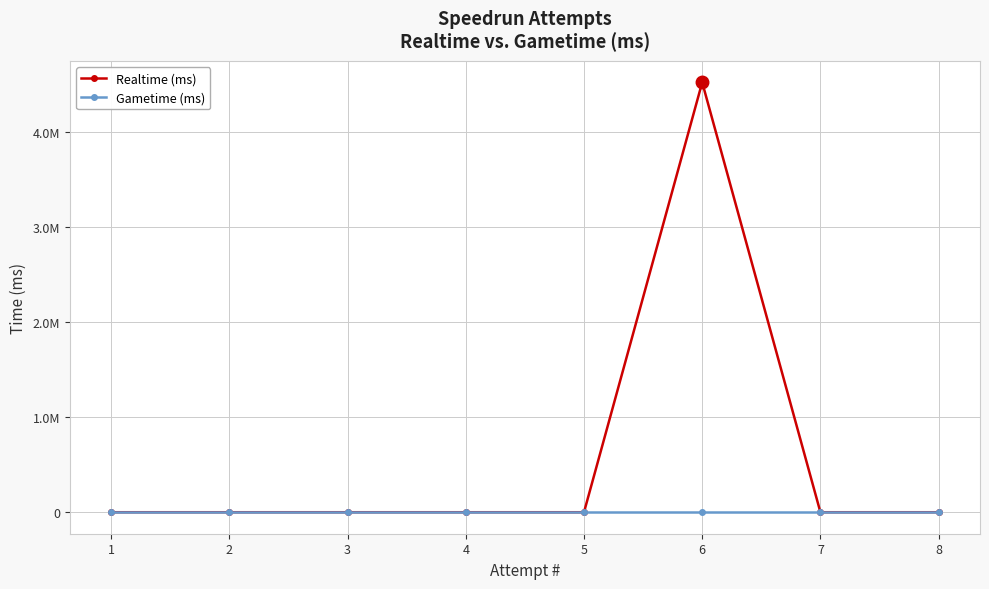

What are all the series names shown in the legend?

Realtime (ms), Gametime (ms)